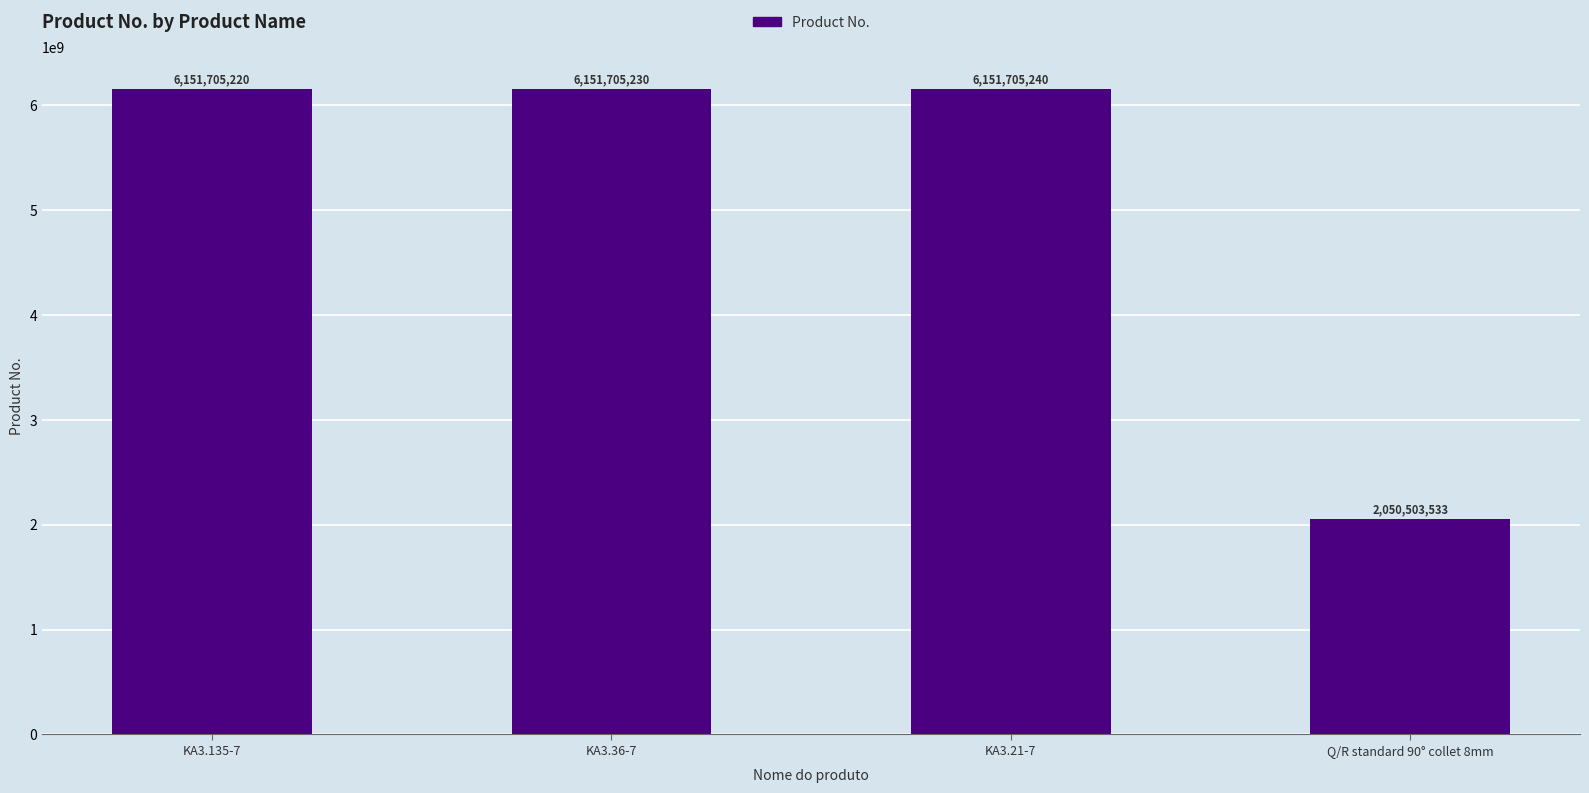

What is the approximate value at KA3.36-7?

6151705230